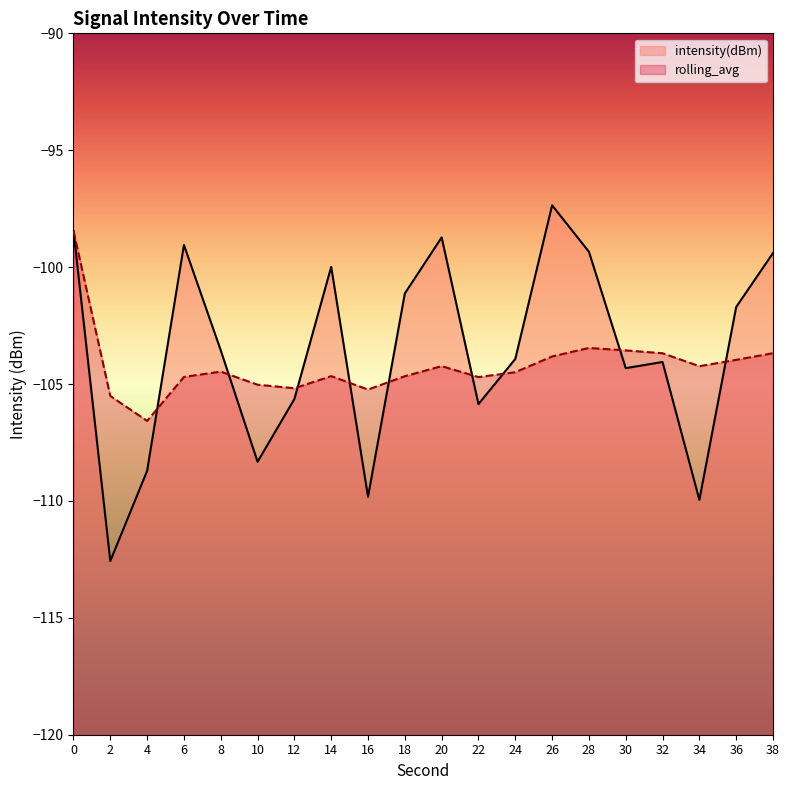

Which series ends up on top after the final intersection of rolling_avg and intensity(dBm)?

intensity(dBm)